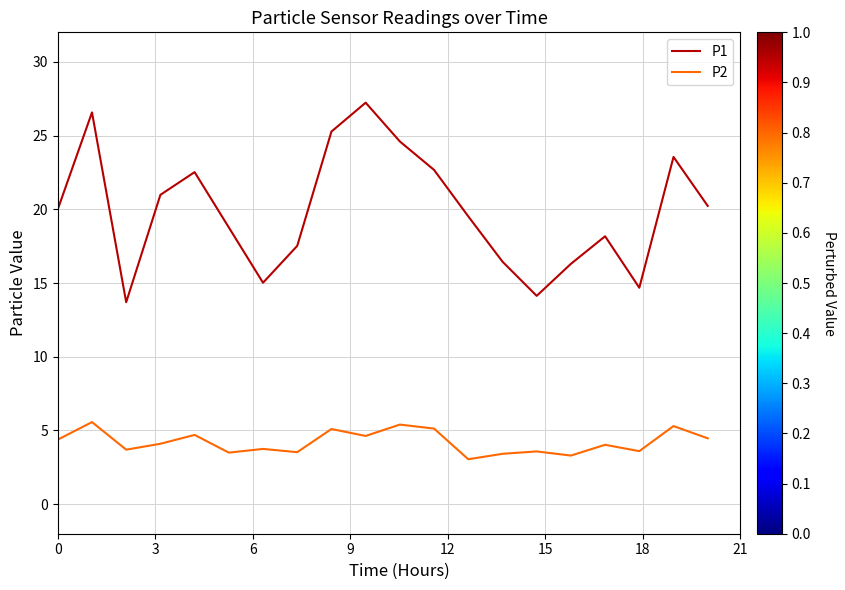

True or false: P2 has more than 0 points higher than both neighbors.

True